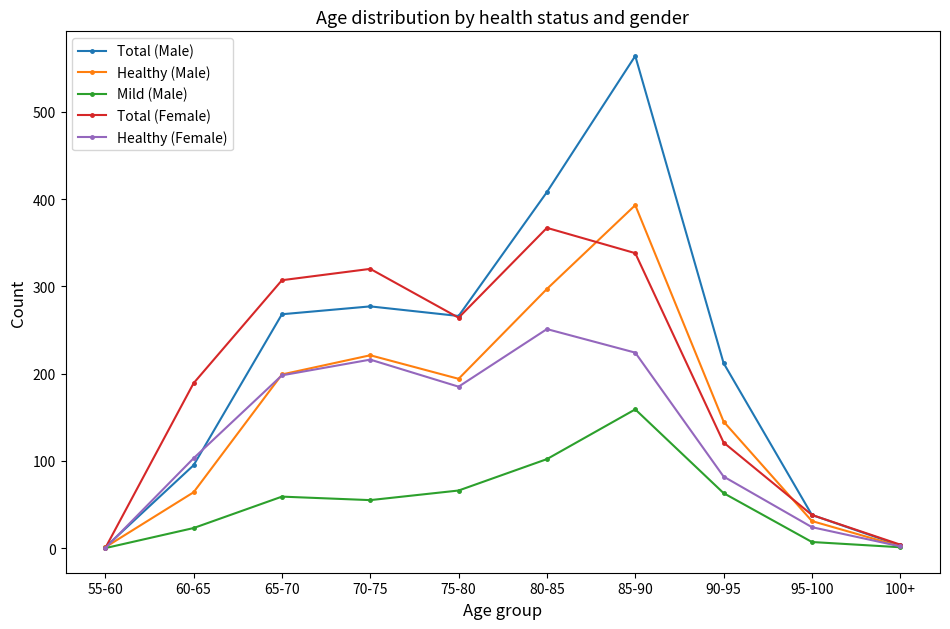

Which series changed the most between 60-65 and 80-85?

Total (Male)